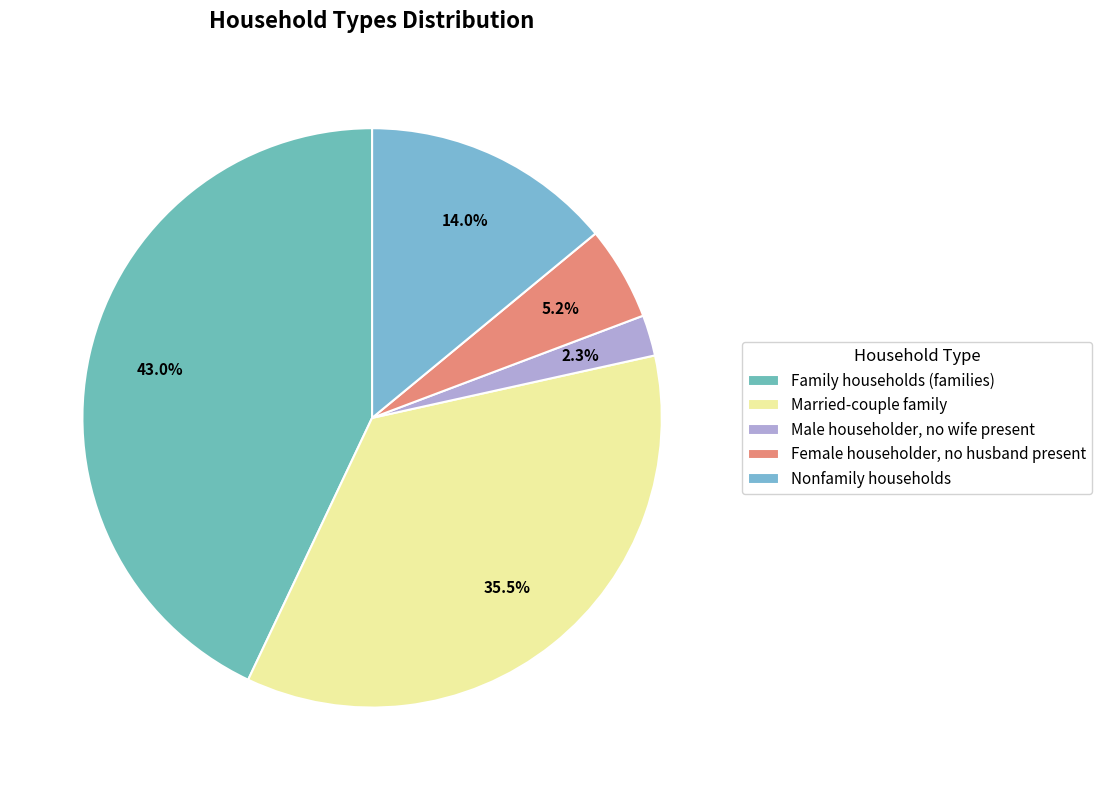

What portion of the pie excludes Married-couple family?

64.5%